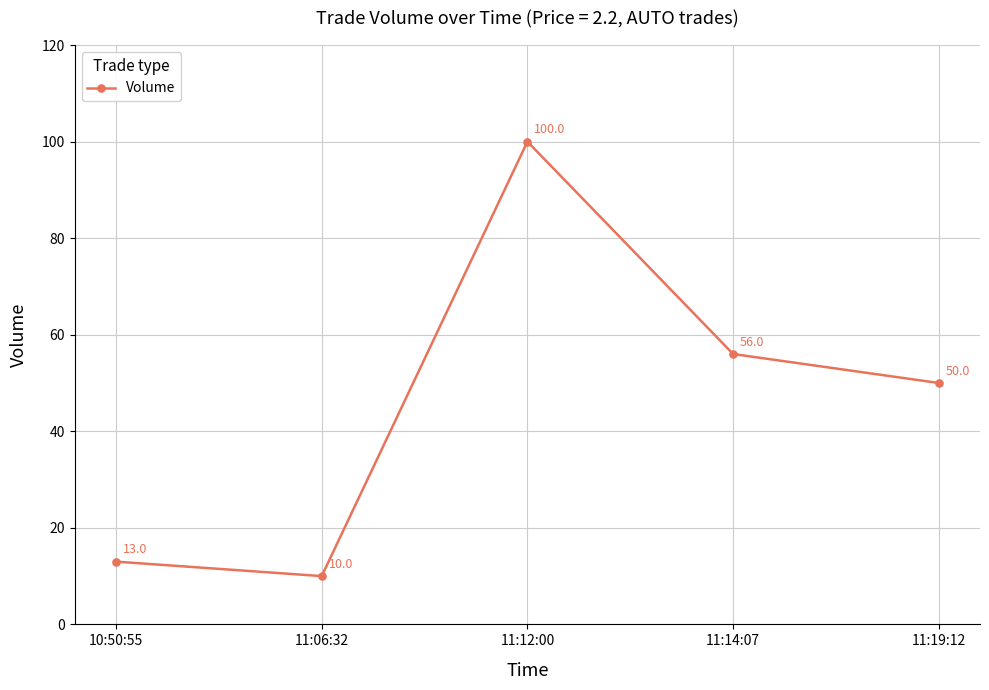

What is the label of the 5th point from the right?

10:50:55